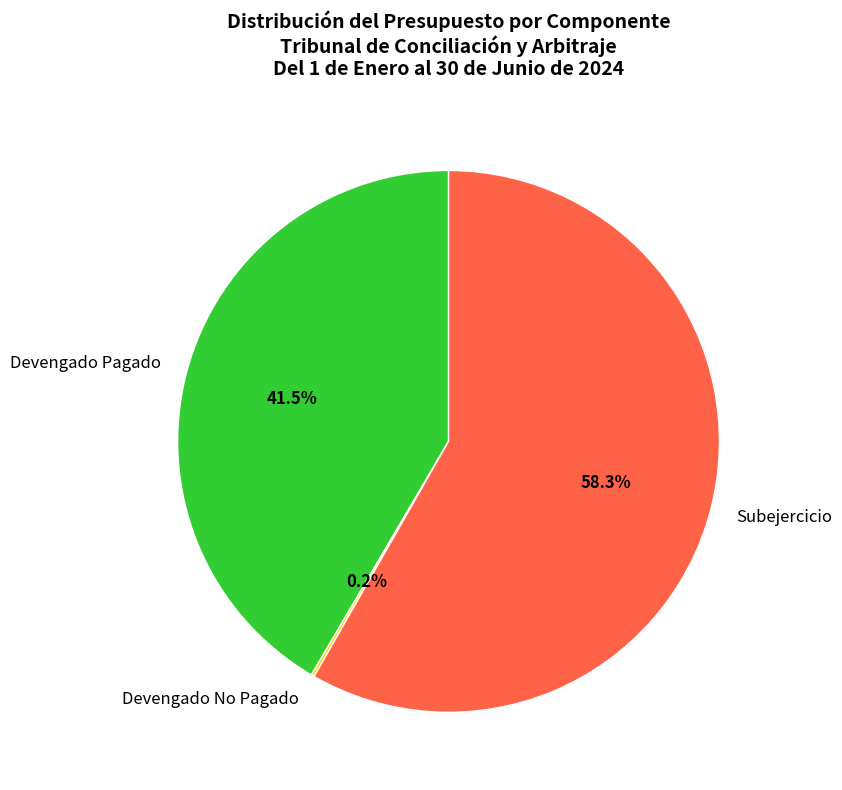

Does any single category account for the majority?

Yes